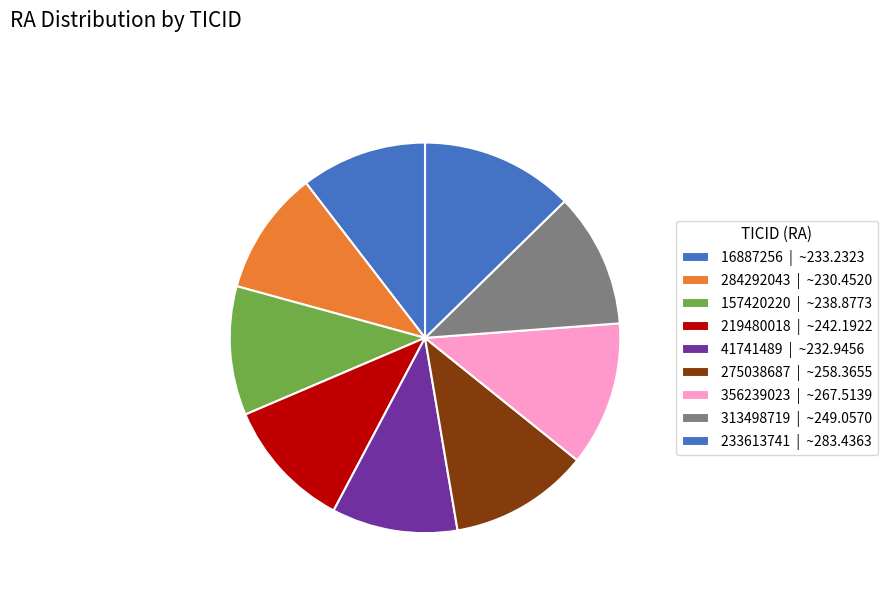

Which slice is the largest?

233613741